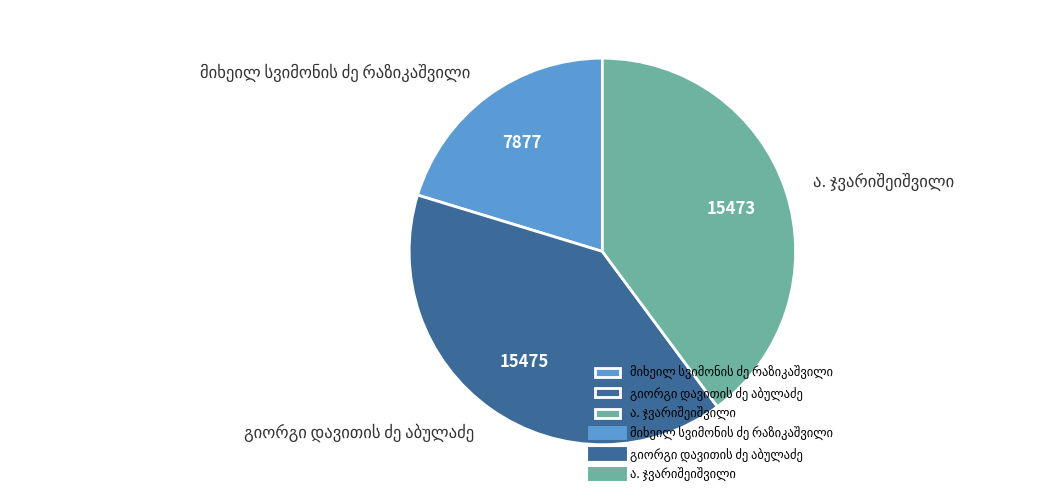

Does any single category account for the majority?

No